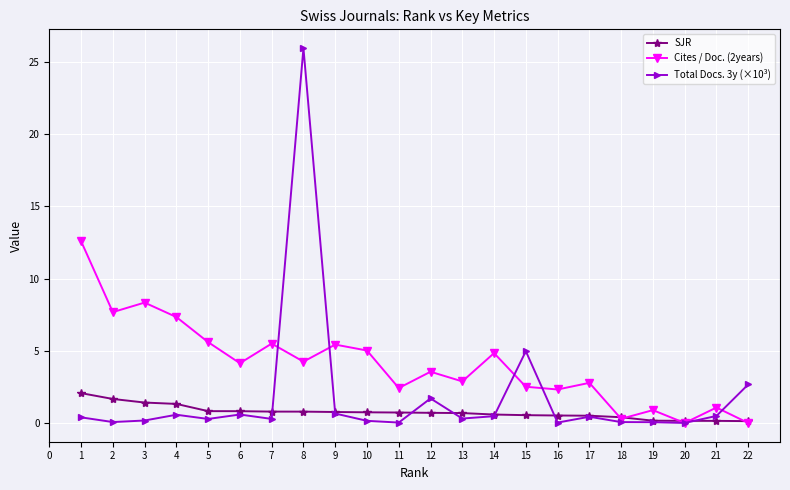

How many data points does each series have?

22